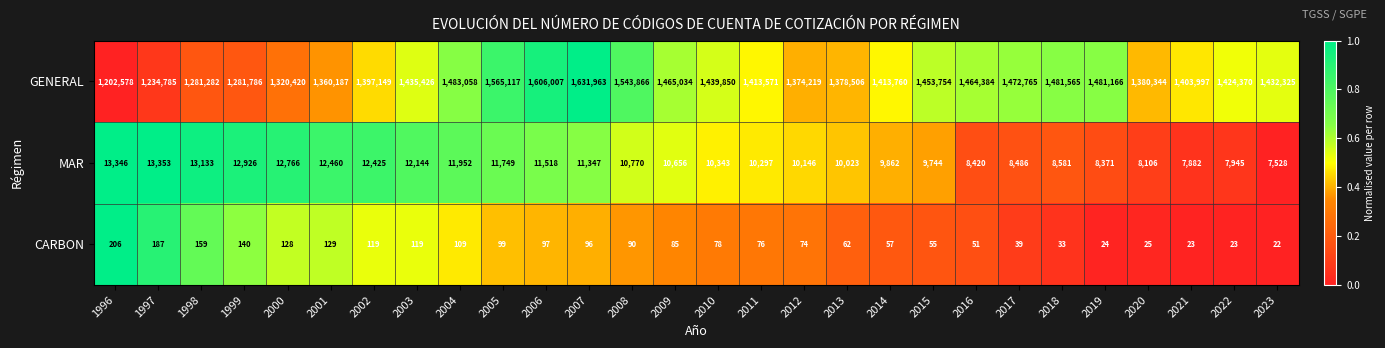

The value of GENERAL at 2000 is 1320420. True or false?

True